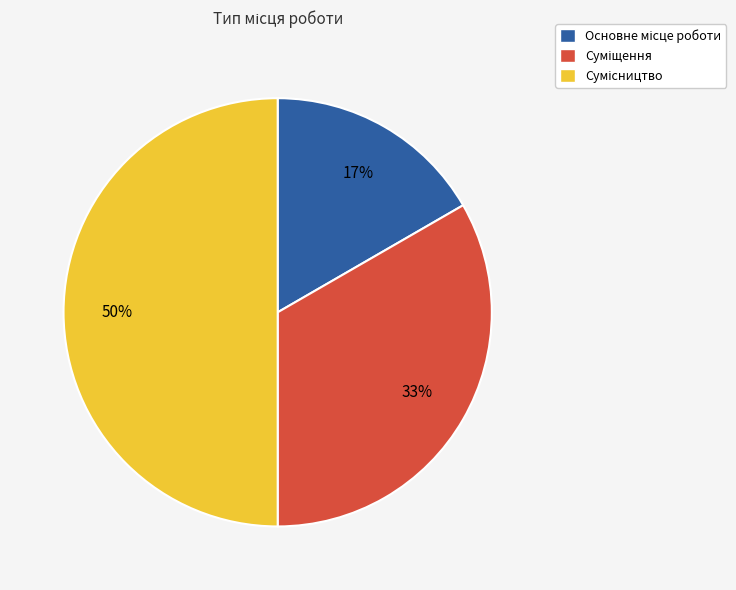

To the nearest percent, what is the average slice percentage?

33%